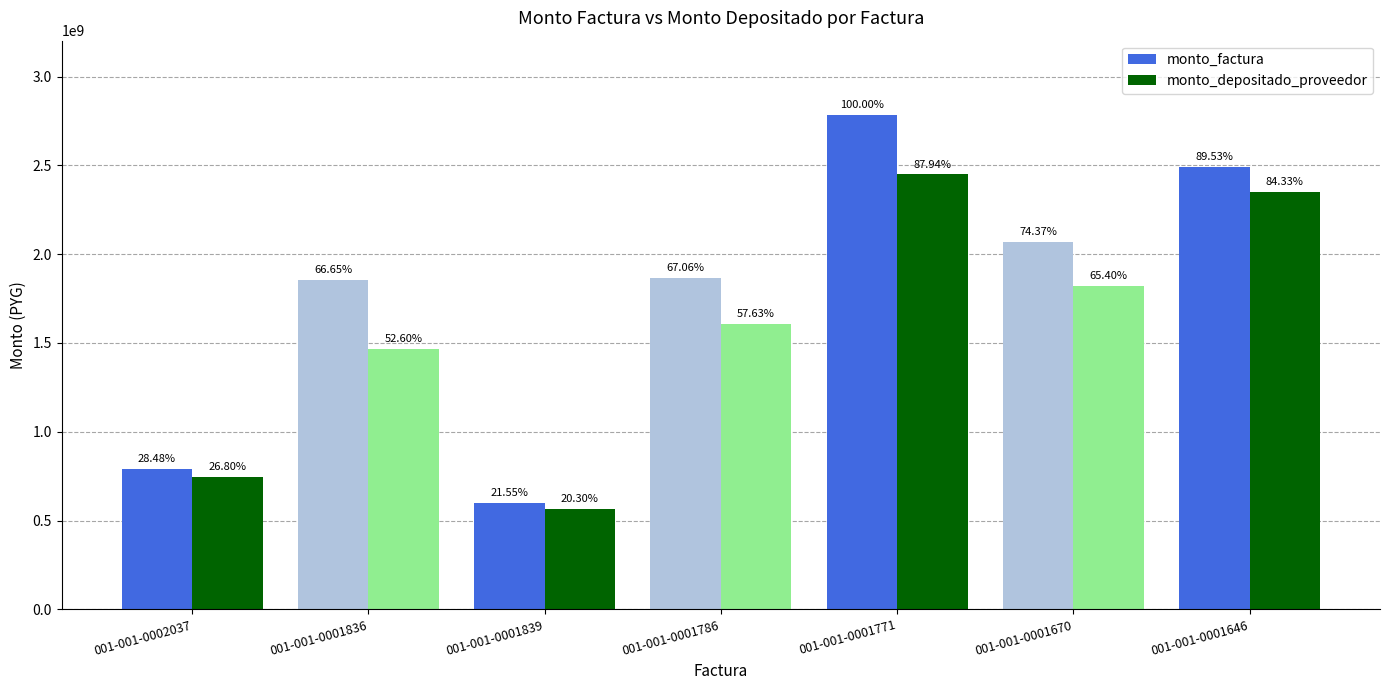

At which label is monto_factura closest to 1692152800?

001-001-0001836